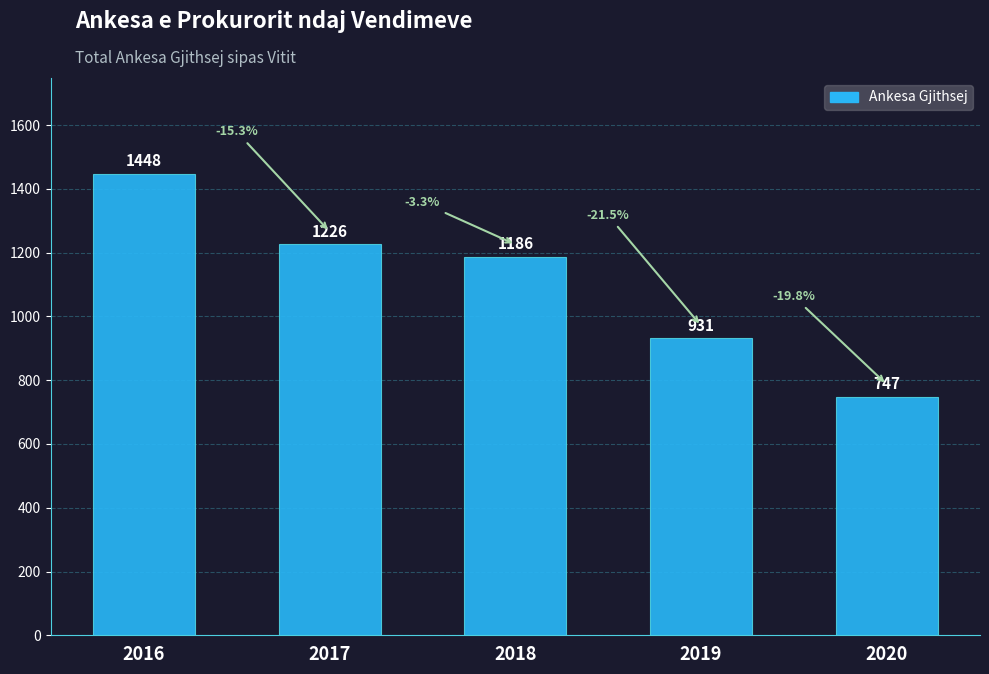

What is the sum of all values?

5538